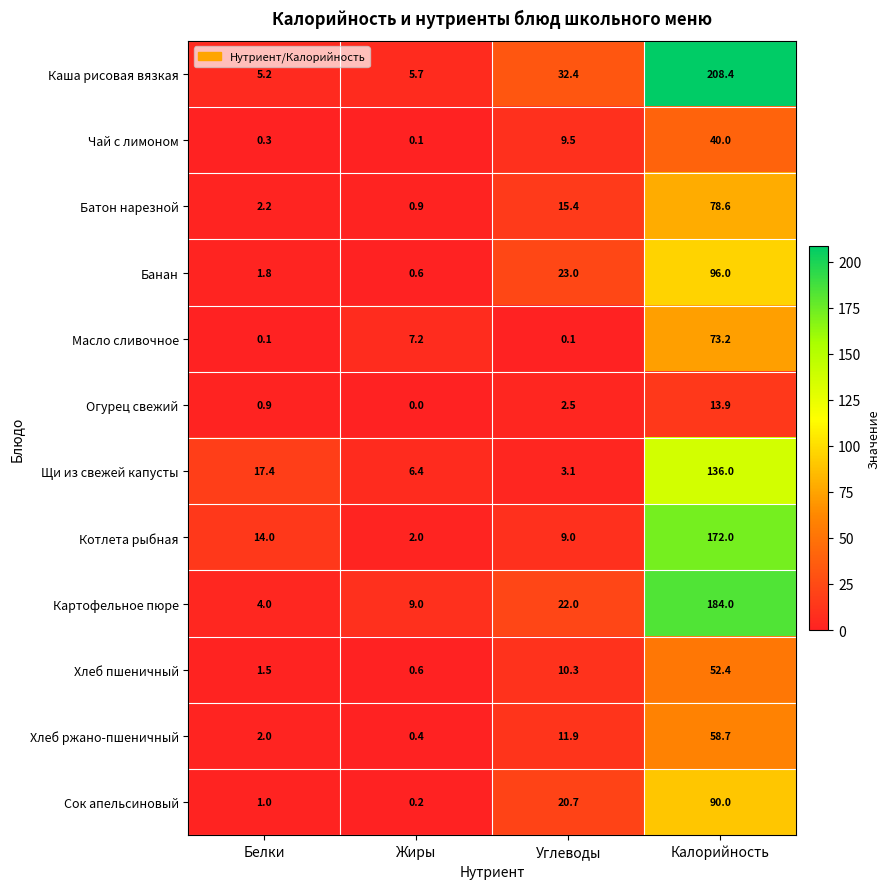

At which label does Каша рисовая вязкая first exceed 32?

Углеводы